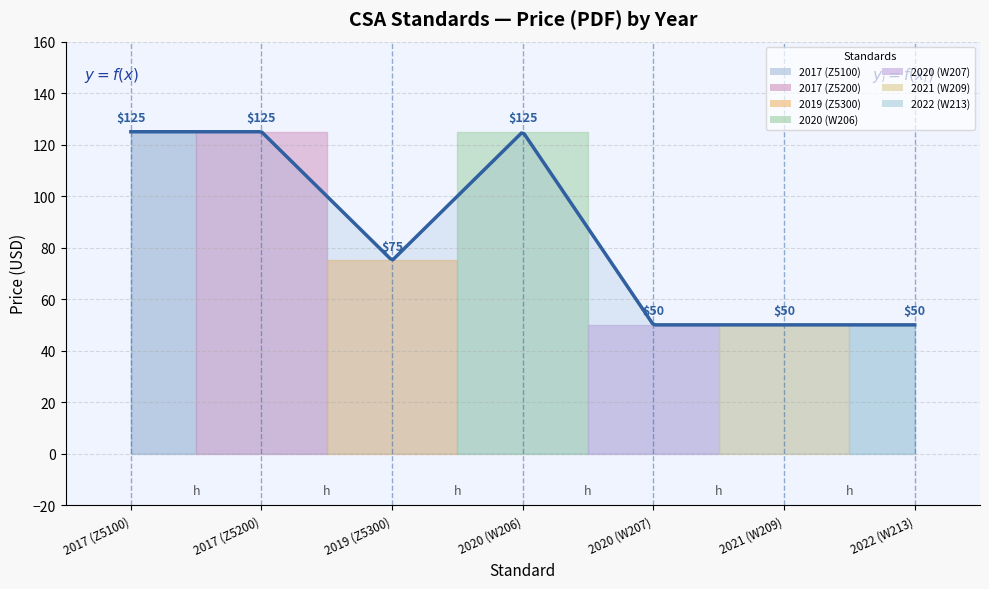

True or false: the data shows 75 at 2019 (Z5300).

True